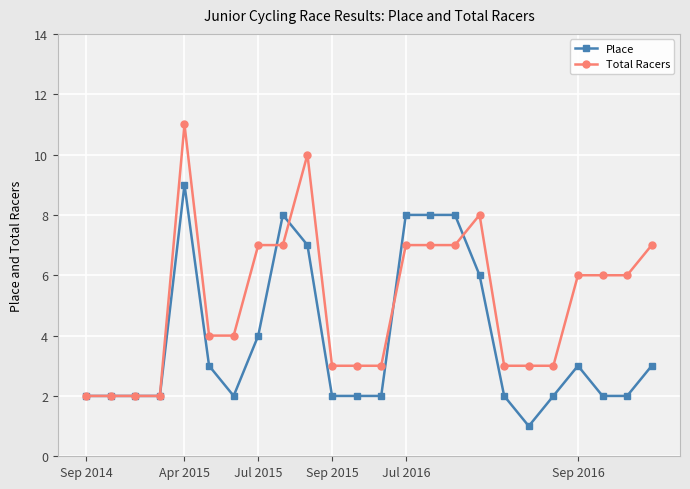

What is the average value of the Place series?

4